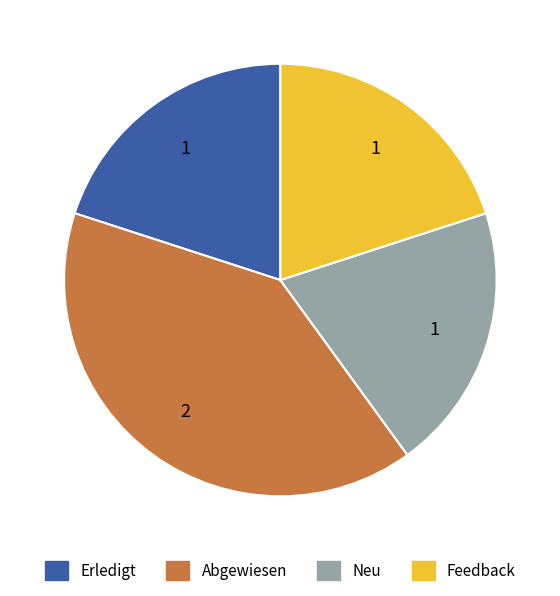

How many segments does this pie chart have?

4